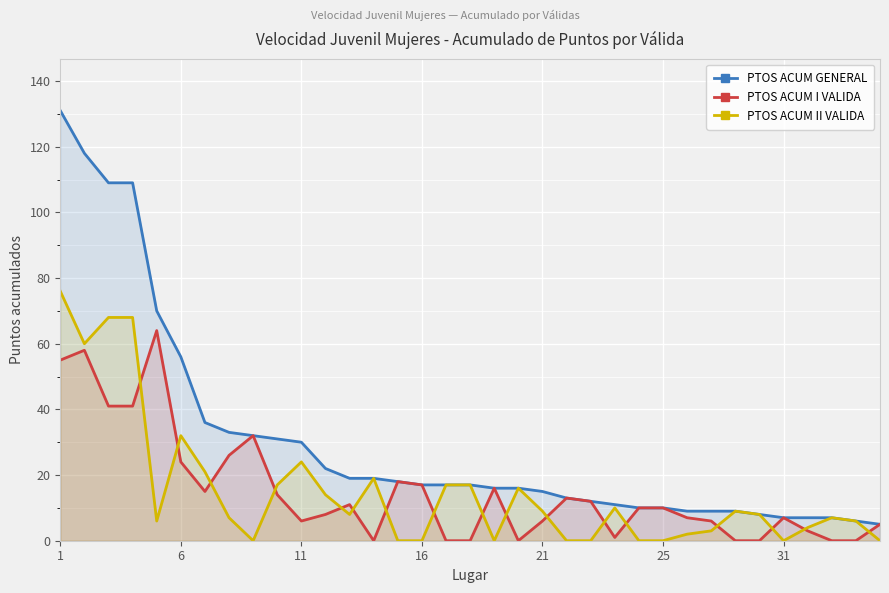

Which series has the largest total across all categories?

PTOS ACUM GENERAL